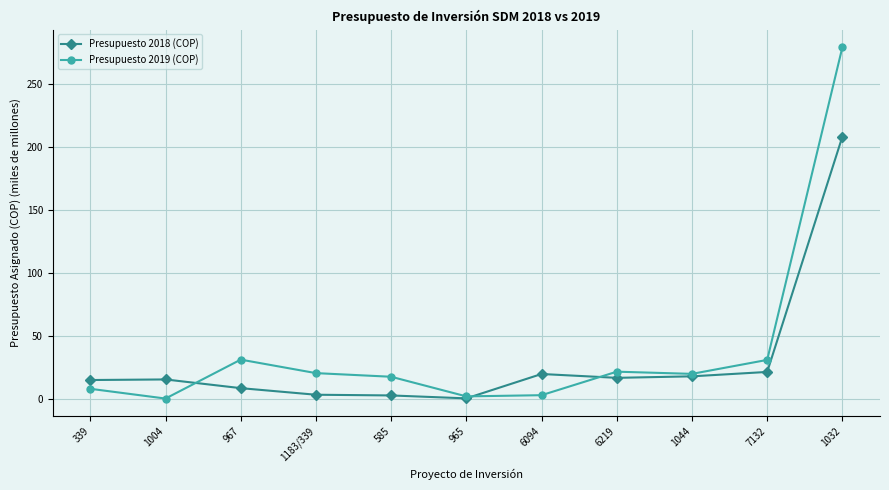

What is the spread (max minus min) of values at 1032?

71.1